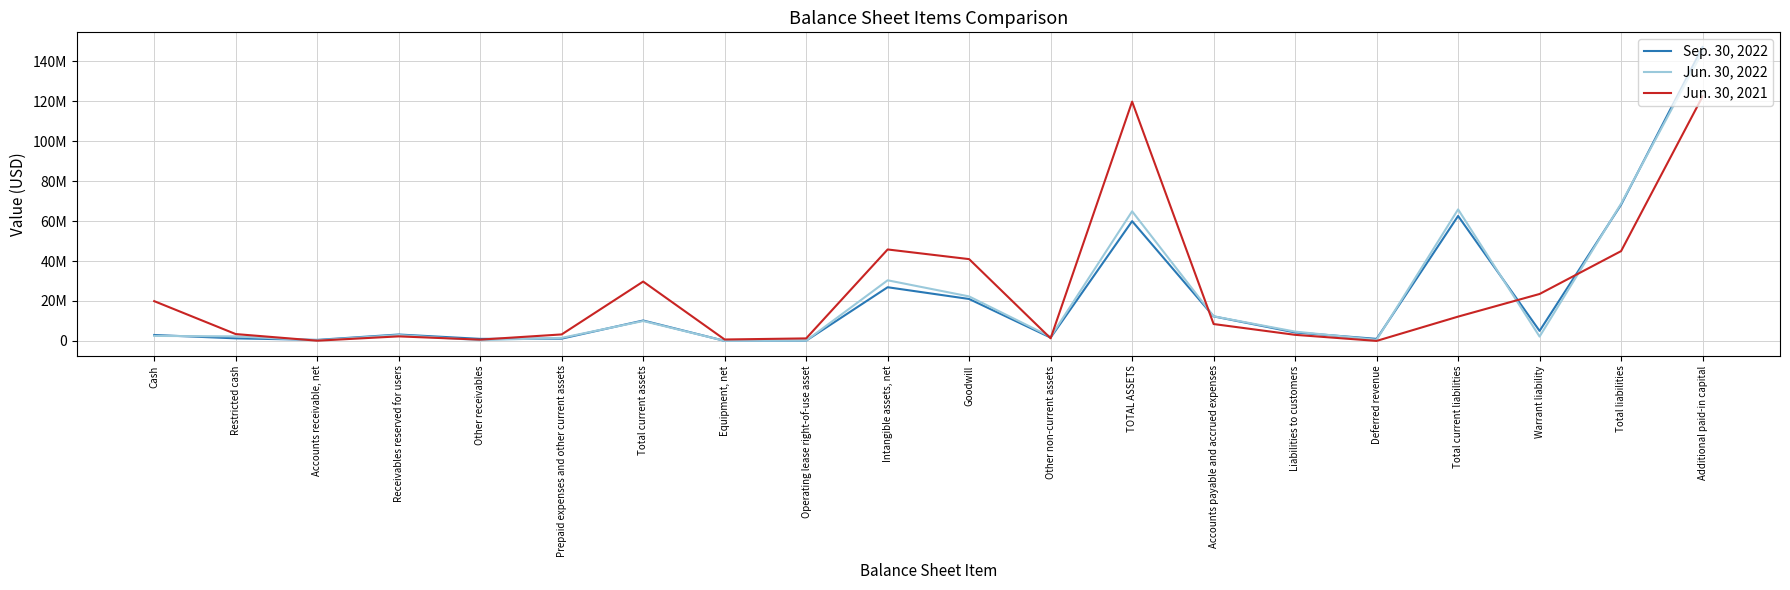

What are all the series names shown in the legend?

Sep. 30, 2022, Jun. 30, 2022, Jun. 30, 2021